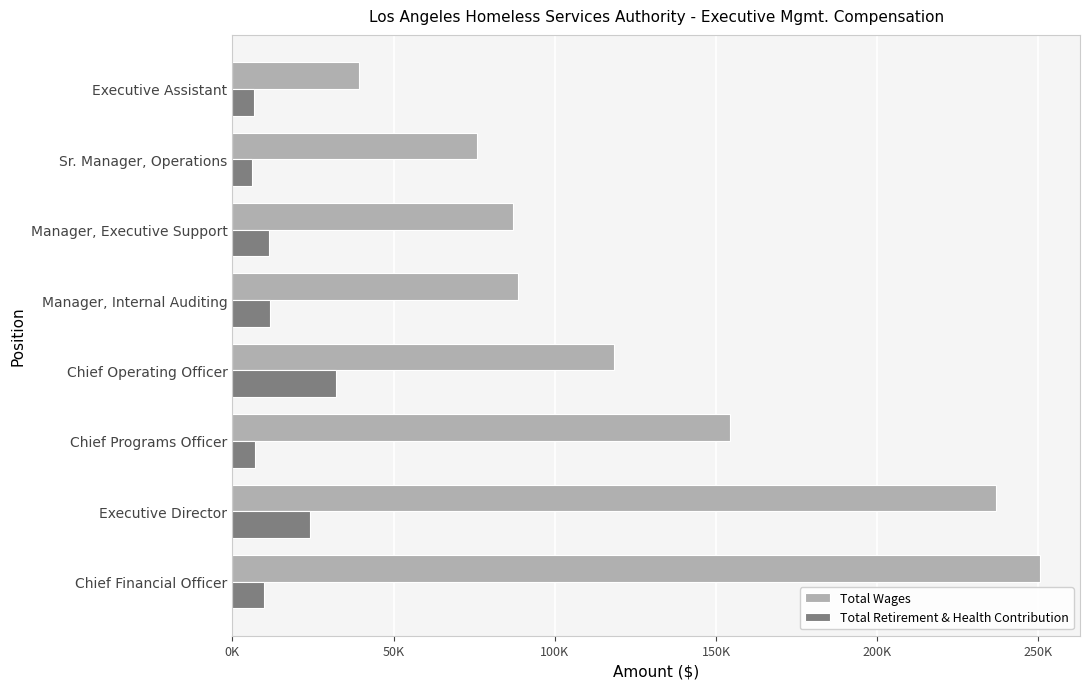

What is the value of the Total Retirement & Health Contribution bar at the 3rd from the left?

7063